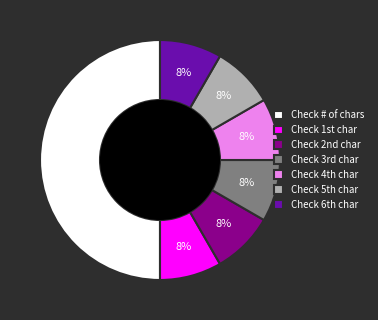

What is the largest slice in the pie chart?

Check # of chars